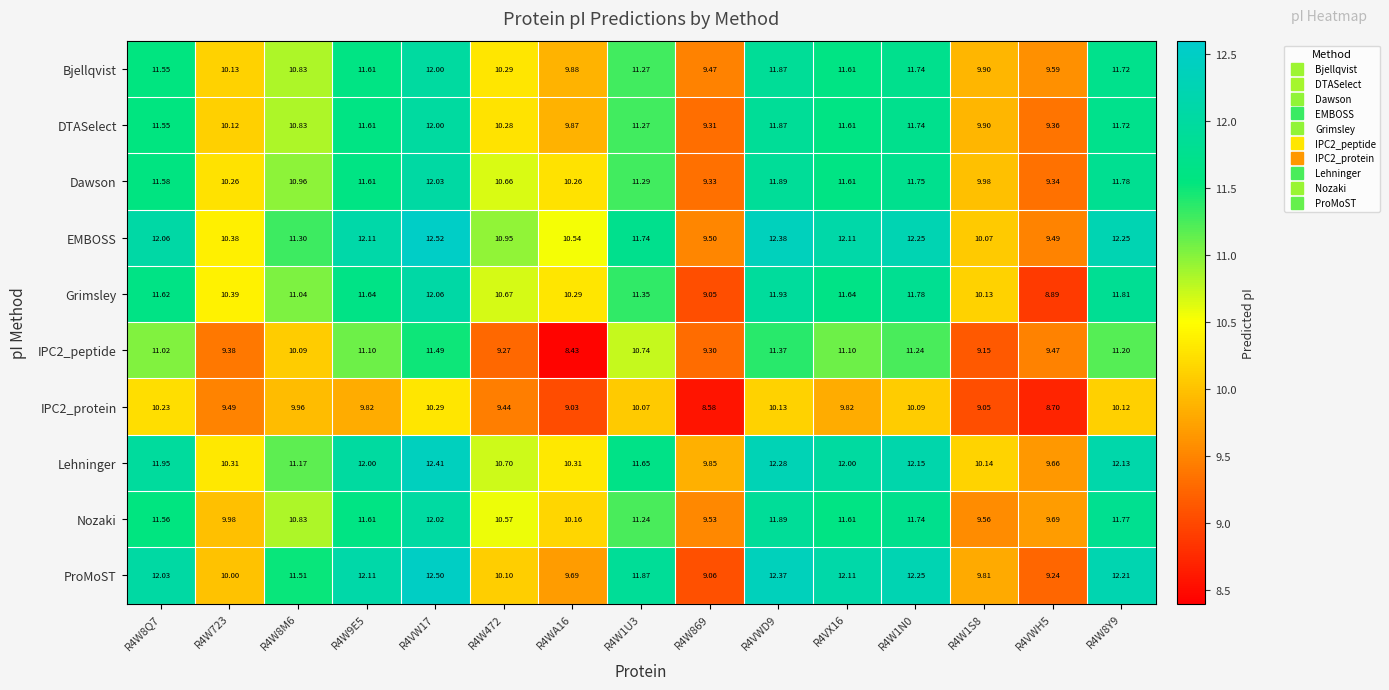

Which series has the largest total across all categories?

EMBOSS